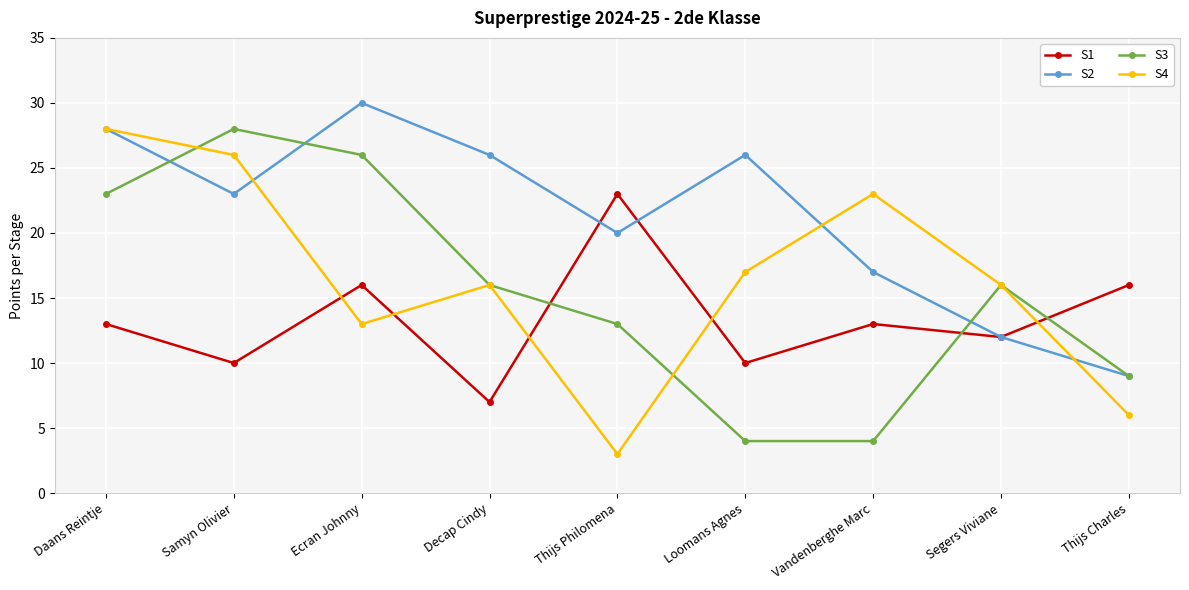

Reading right to left, list all the values displayed in this chart.

S1: Thijs Charles=16	Segers Viviane=12	Vandenberghe Marc=13	Loomans Agnes=10	Thijs Philomena=23	Decap Cindy=7	Ecran Johnny=16	Samyn Olivier=10	Daans Reintje=13
S2: Thijs Charles=9	Segers Viviane=12	Vandenberghe Marc=17	Loomans Agnes=26	Thijs Philomena=20	Decap Cindy=26	Ecran Johnny=30	Samyn Olivier=23	Daans Reintje=28
S3: Thijs Charles=9	Segers Viviane=16	Vandenberghe Marc=4	Loomans Agnes=4	Thijs Philomena=13	Decap Cindy=16	Ecran Johnny=26	Samyn Olivier=28	Daans Reintje=23
S4: Thijs Charles=6	Segers Viviane=16	Vandenberghe Marc=23	Loomans Agnes=17	Thijs Philomena=3	Decap Cindy=16	Ecran Johnny=13	Samyn Olivier=26	Daans Reintje=28